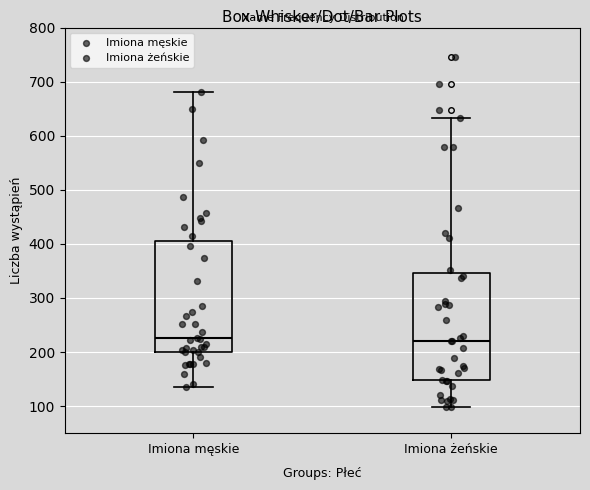

Reading left to right, read every box against the y-axis: the position of its median line, the range the box covers, and the ends of its whiskers. The values are not printed on the chart, so give them approximately, as read against the axis.

Imiona męskie: median 230, box 200 to 410, whiskers 140 to 680
Imiona żeńskie: median 220, box 150 to 350, whiskers 100 to 630